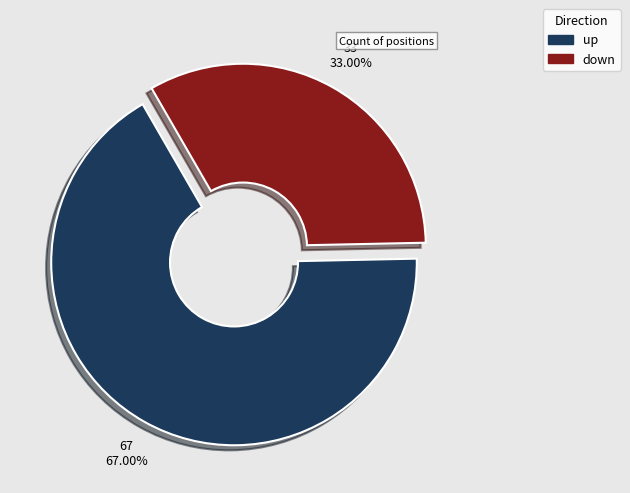

How many segments does this pie chart have?

2